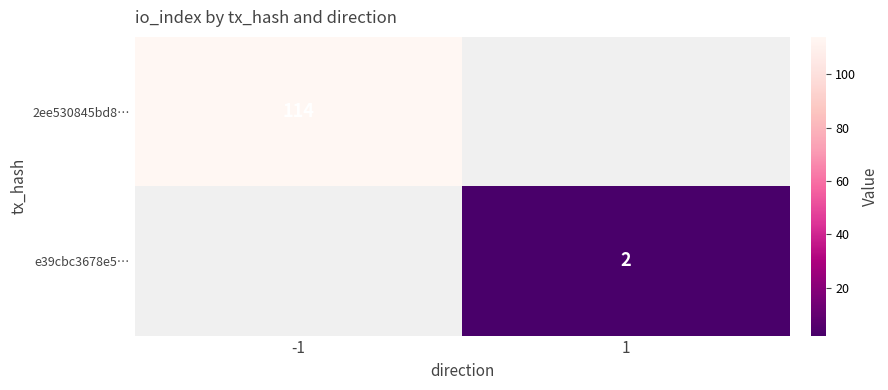

The 2ee530845bd8… series shows 170 at -1. True or false?

False